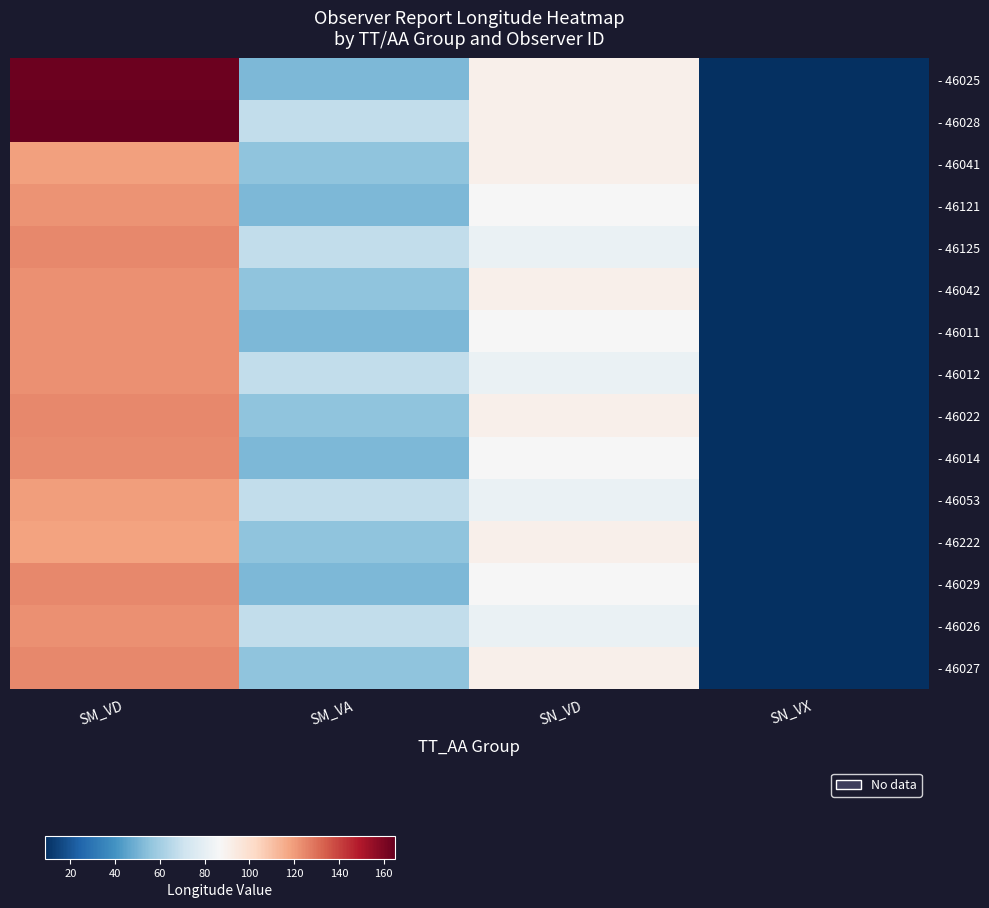

What is the maximum value shown in the chart?

165.1